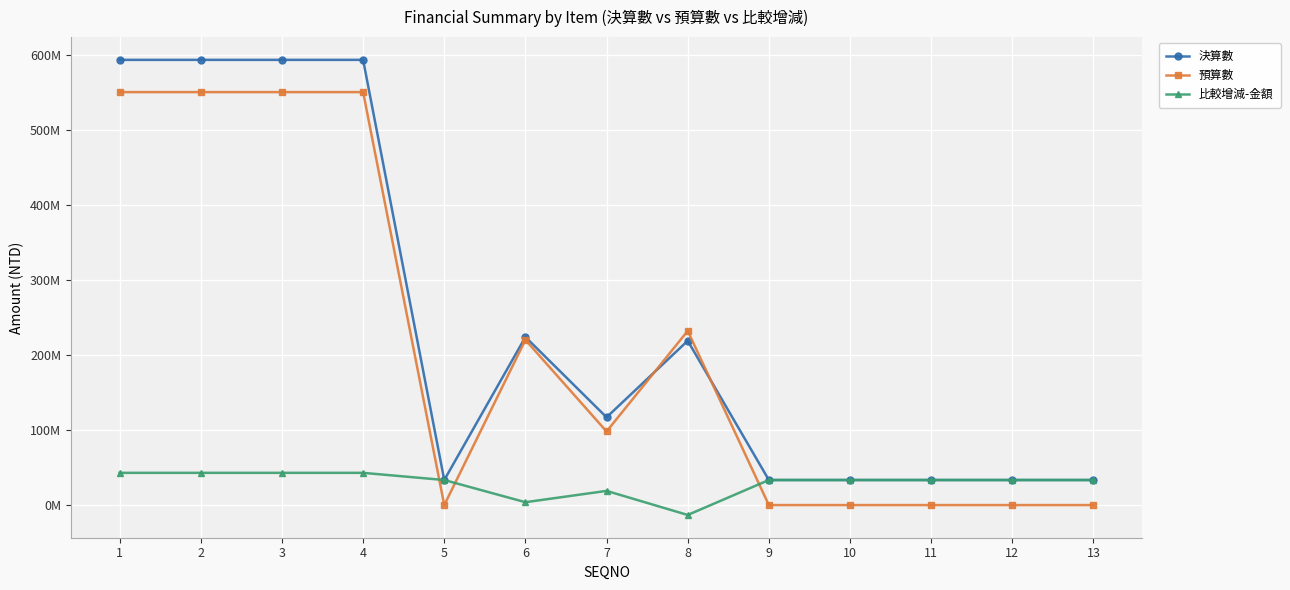

True or false: 比較增減-金額 and 預算數 intersect in this chart.

True